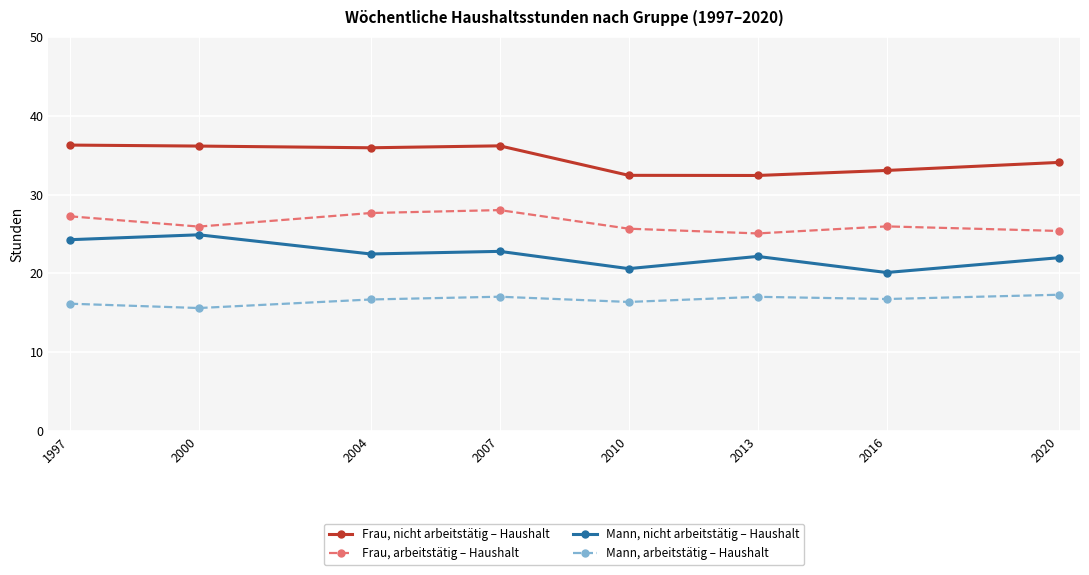

What is the maximum value shown in the chart?

36.3